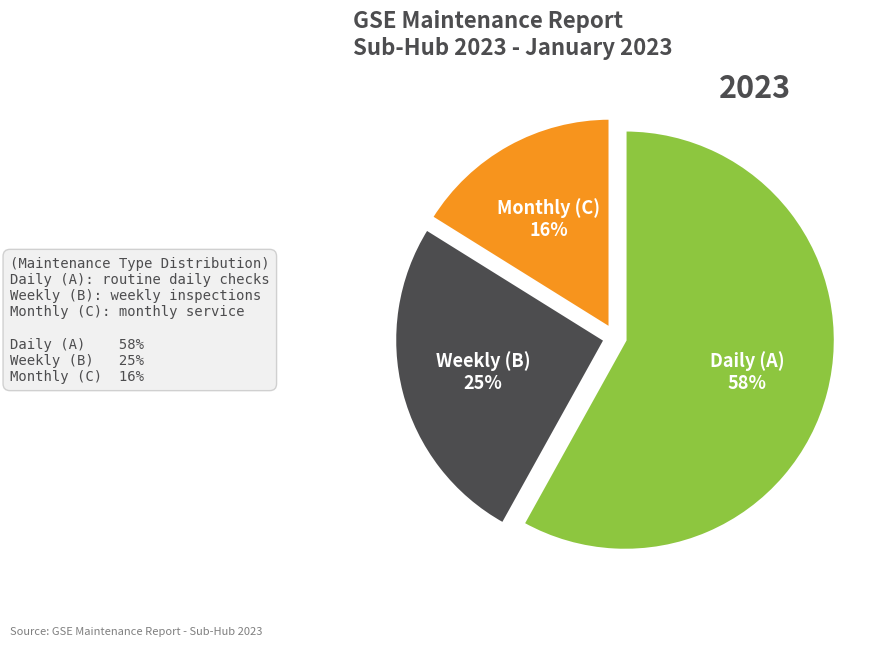

Between Weekly (B) and Monthly (C), which is larger?

Weekly (B)